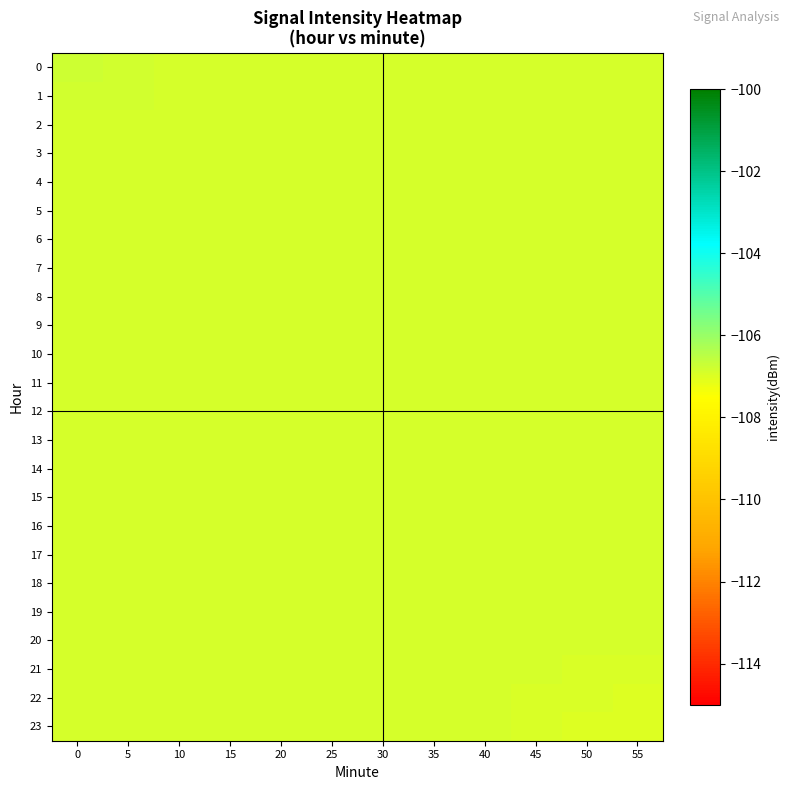

Which series has the widest spread of values?

23